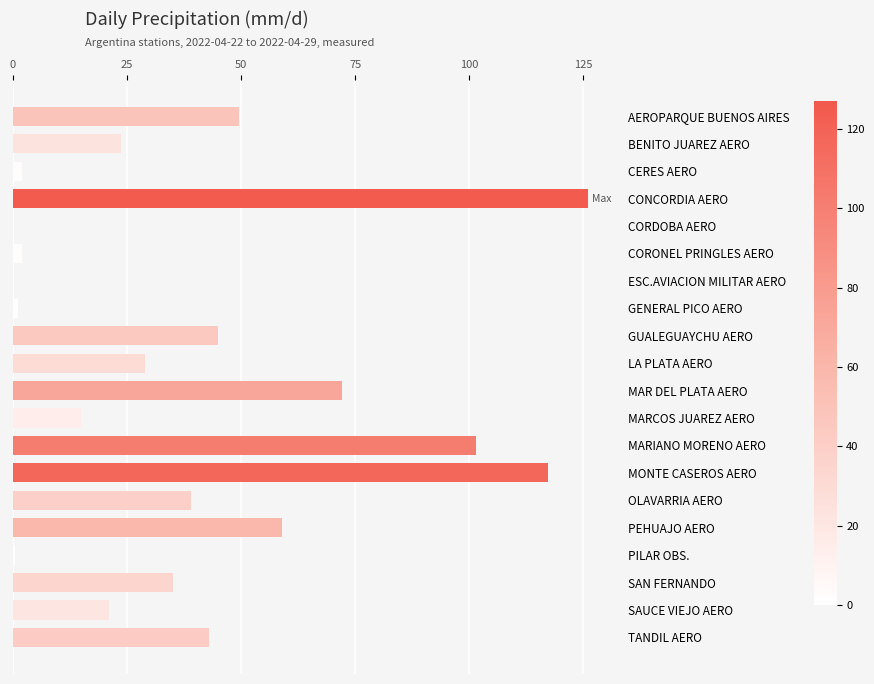

Are the bars horizontal?

Yes